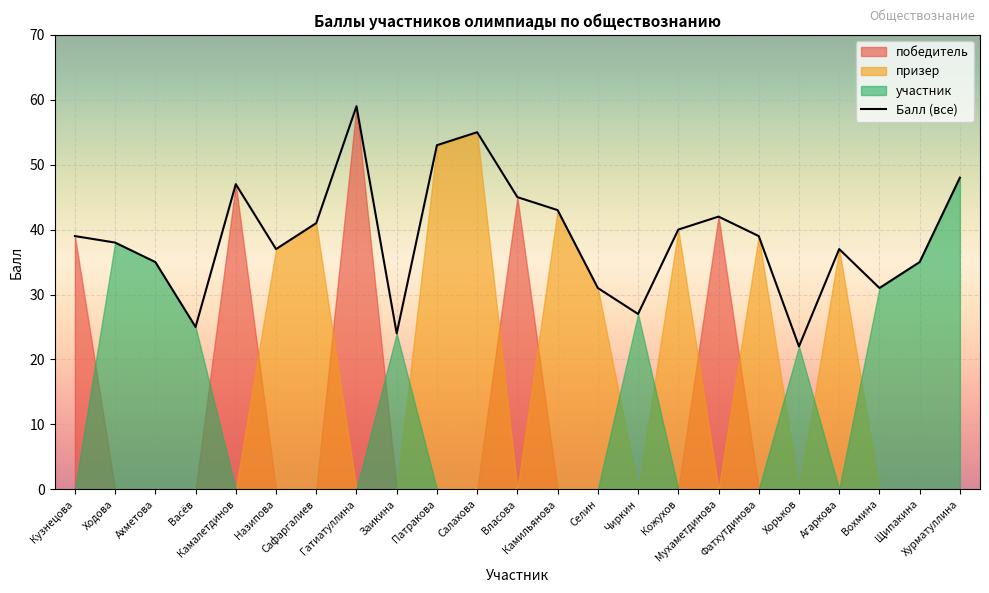

Rank the categories by value from highest to lowest.

Гатиатуллина, Салахова, Патракова, Хурматуллина, Камалетдинов, Власова, Камильянова, Мухаметдинова, Сафаргалиев, Кожухов, Кузнецова, Фатхутдинова, Ходова, Назипова, Агаркова, Ахметова, Щипакина, Селин, Вохмина, Чиркин, Васёв, Заикина, Хорьков